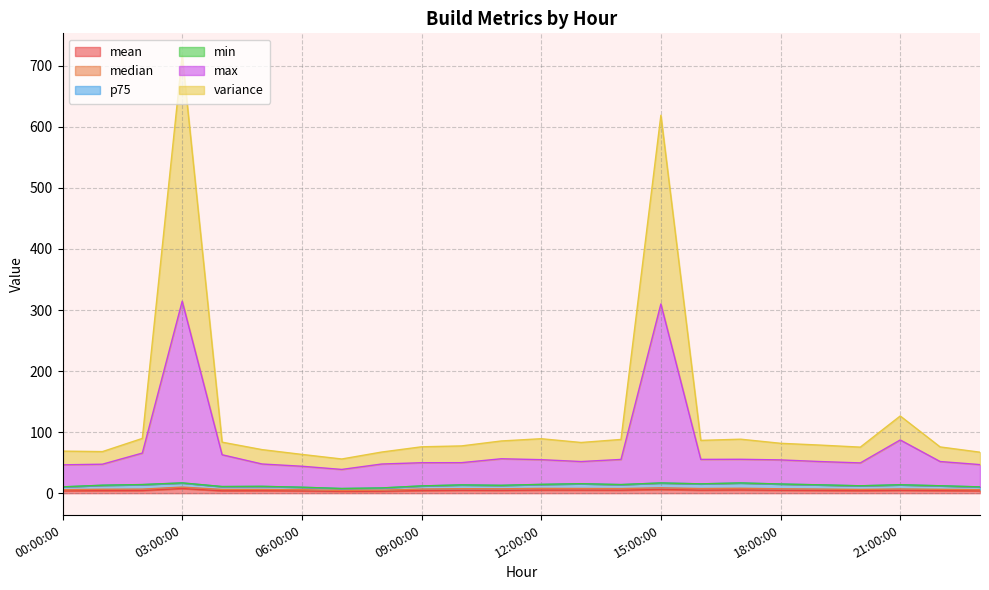

At how many categories does at least one series exceed 0?

24